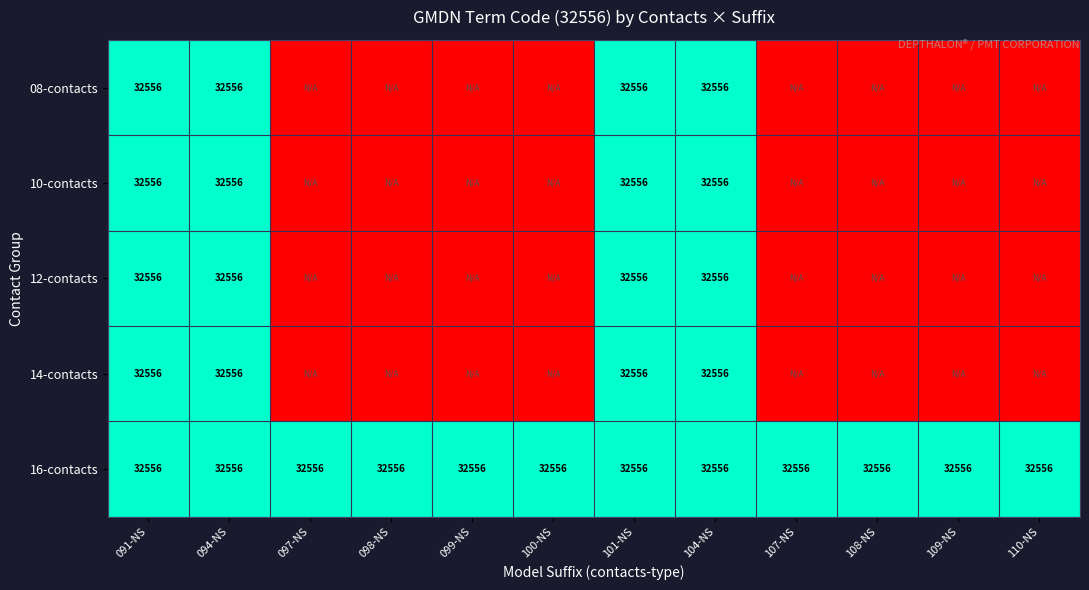

What is the total value across all series at 100-NS?

1